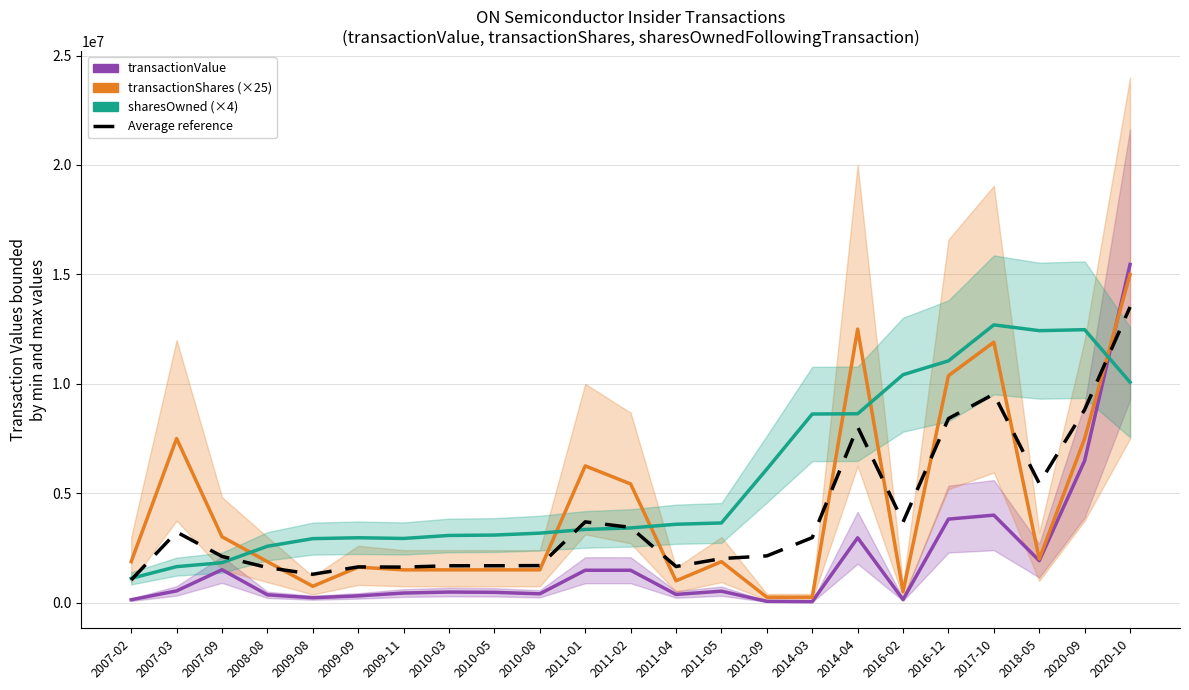

Between 2009-11 and 2010-03, which series saw the biggest shift?

sharesOwned (×4)